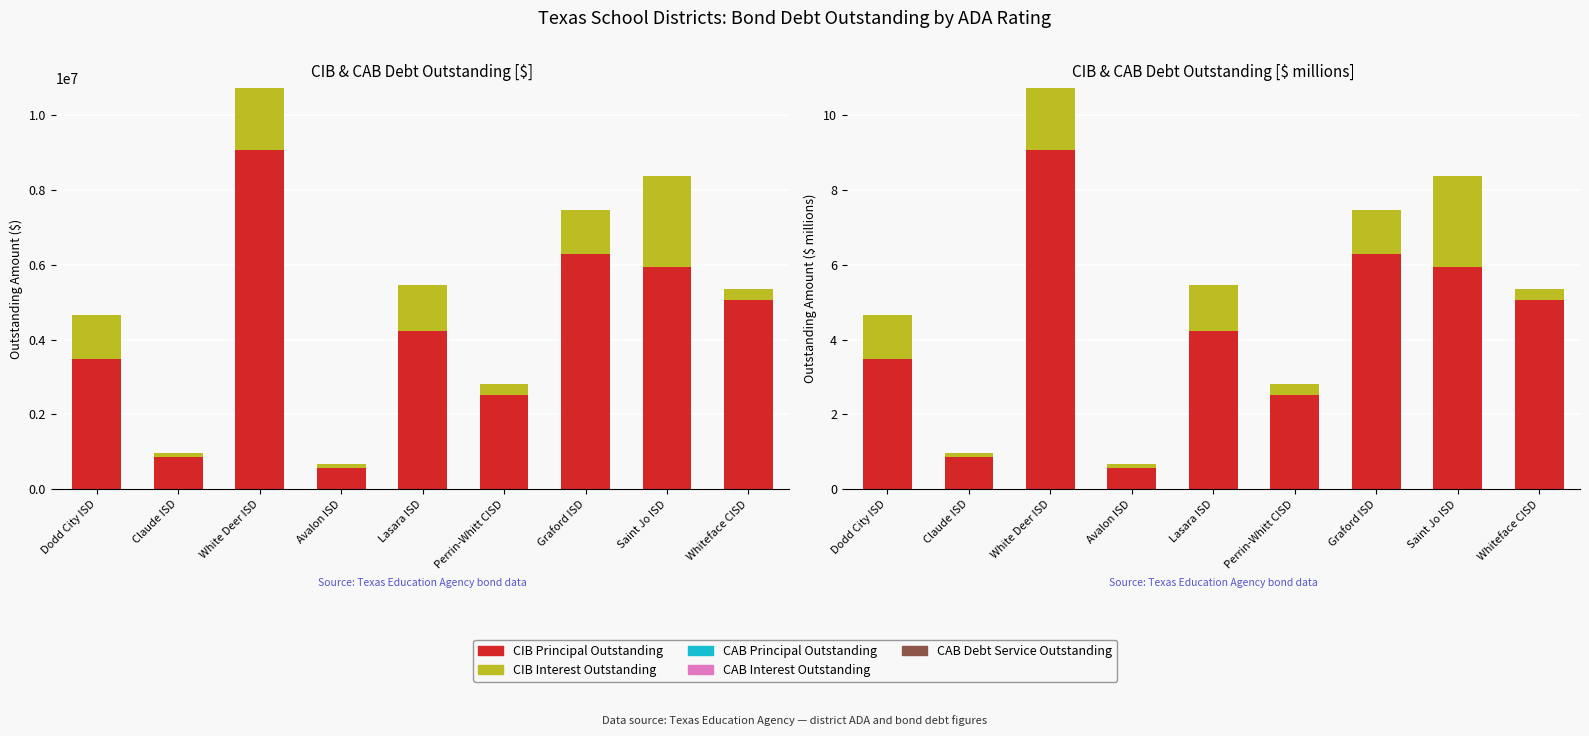

What is the total value across all series at Saint Jo ISD?

8.4